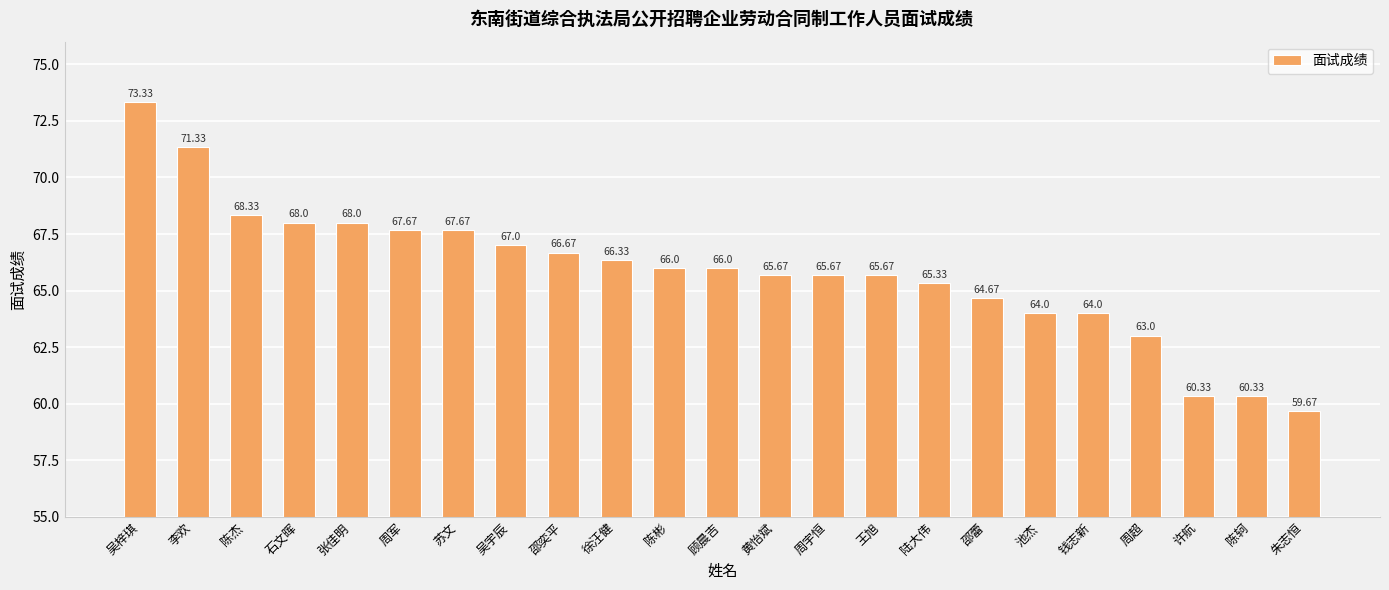

What is the approximate value at 陈彬?

66.0